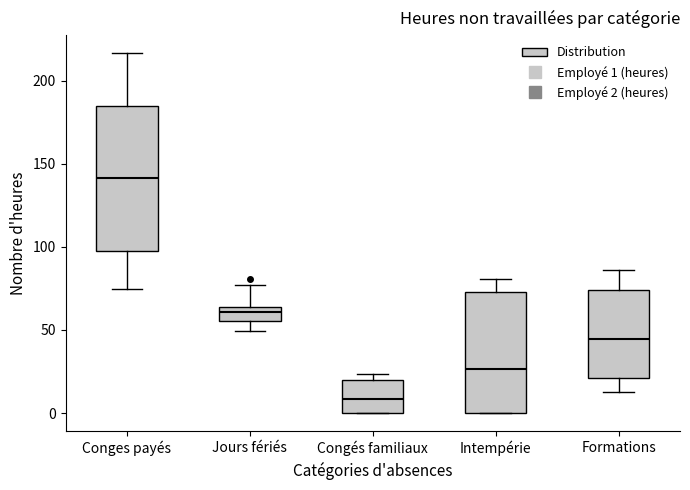

Which box's median line is the lowest?

Congés familiaux